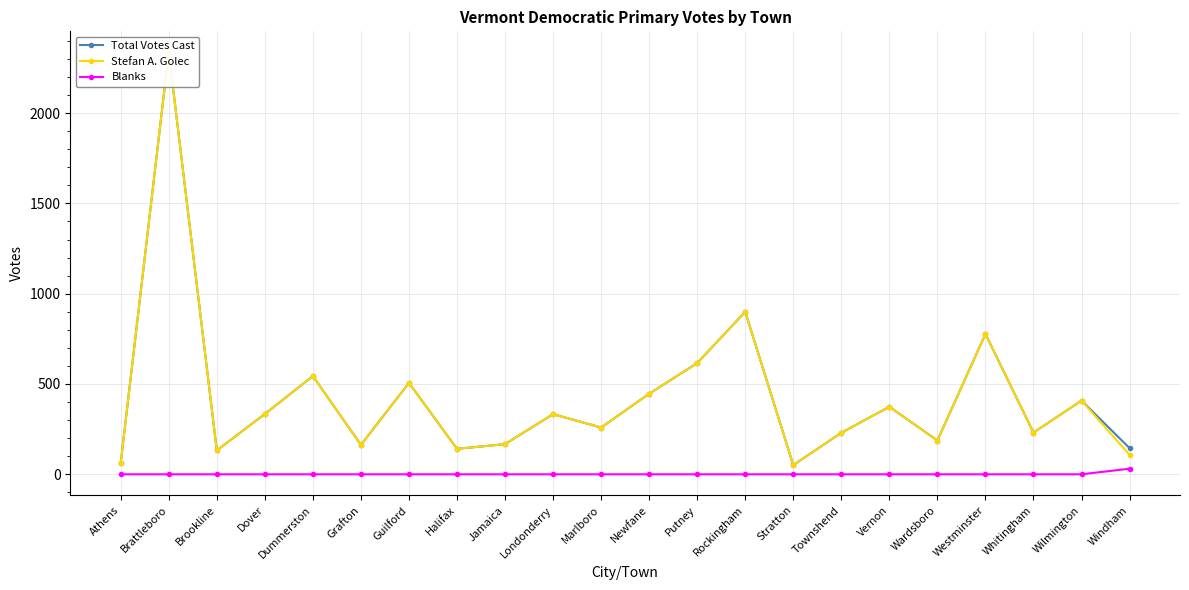

What is the difference between the Stefan A. Golec values at Wardsboro and Guilford?

319